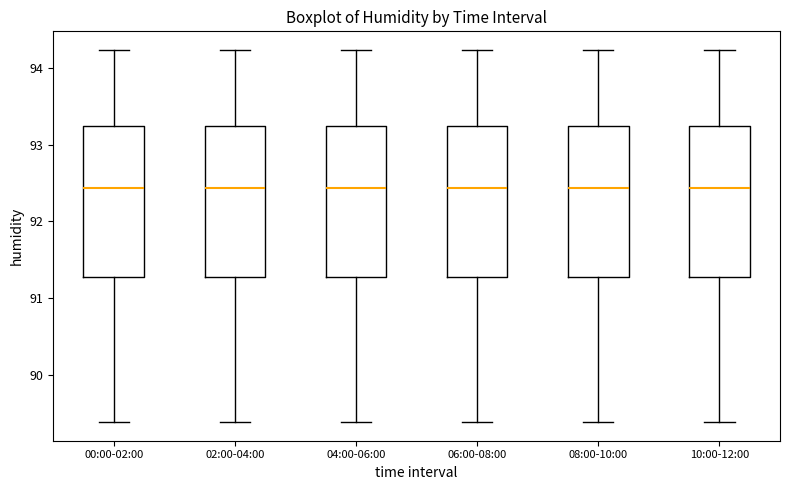

Reading left to right, read every box against the y-axis: the position of its median line, the range the box covers, and the ends of its whiskers. The values are not printed on the chart, so give them approximately, as read against the axis.

00:00-02:00: median 92.4, box 91.3 to 93.2, whiskers 89.4 to 94.2
02:00-04:00: median 92.4, box 91.3 to 93.2, whiskers 89.4 to 94.2
04:00-06:00: median 92.4, box 91.3 to 93.2, whiskers 89.4 to 94.2
06:00-08:00: median 92.4, box 91.3 to 93.2, whiskers 89.4 to 94.2
08:00-10:00: median 92.4, box 91.3 to 93.2, whiskers 89.4 to 94.2
10:00-12:00: median 92.4, box 91.3 to 93.2, whiskers 89.4 to 94.2